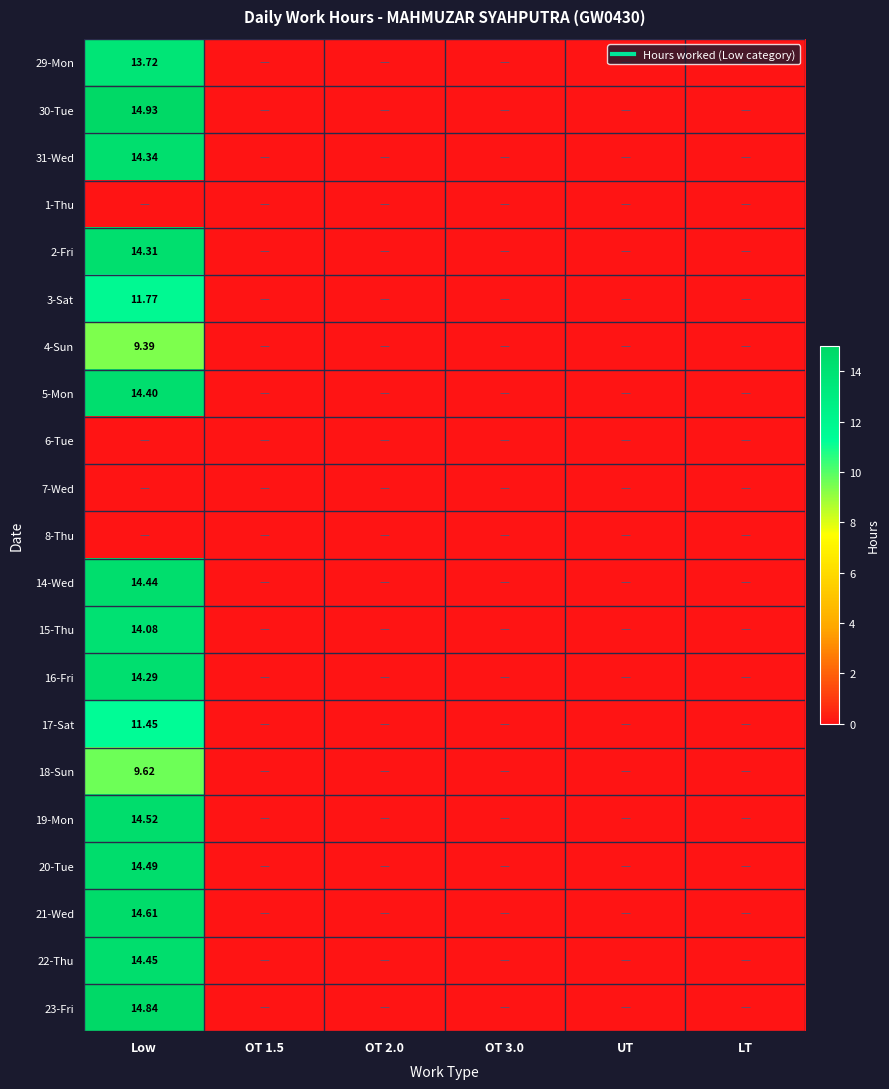

What is the sum of all 15-Thu values?

14.1